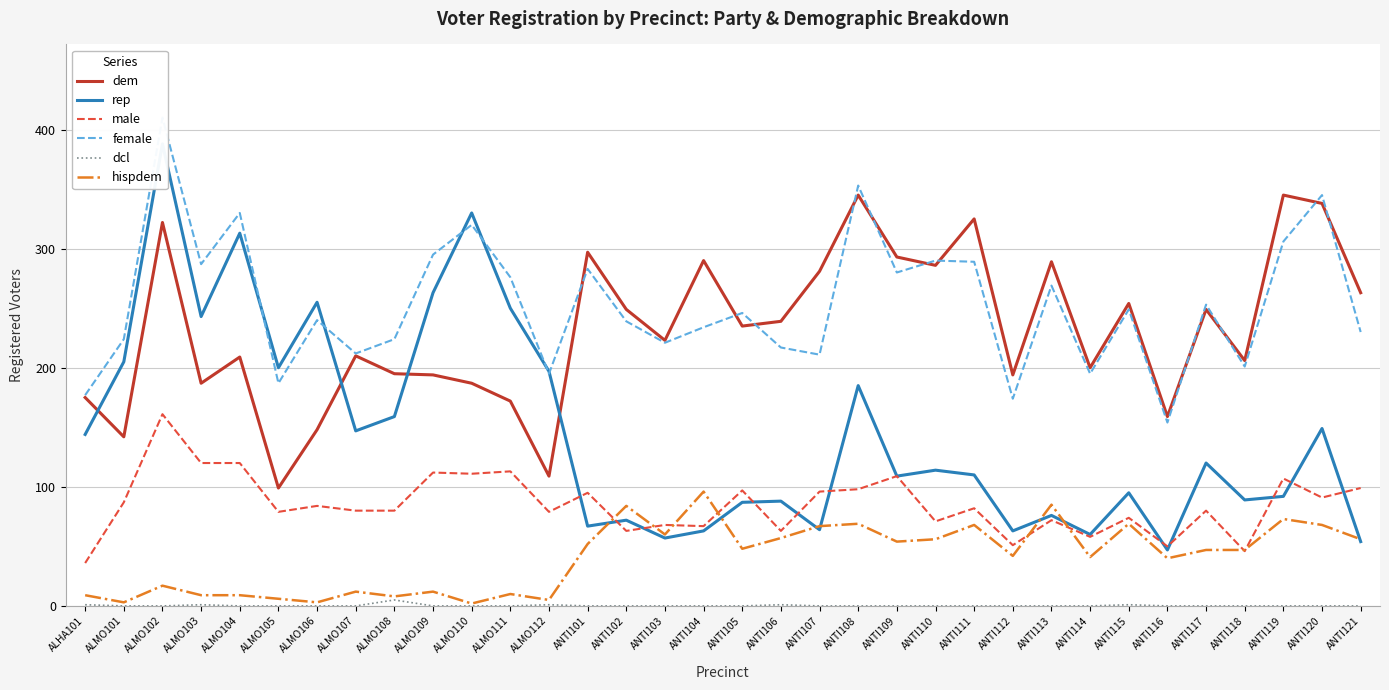

Is the value of hispdem at ALMO108 greater than the value of male at ANTI106?

No